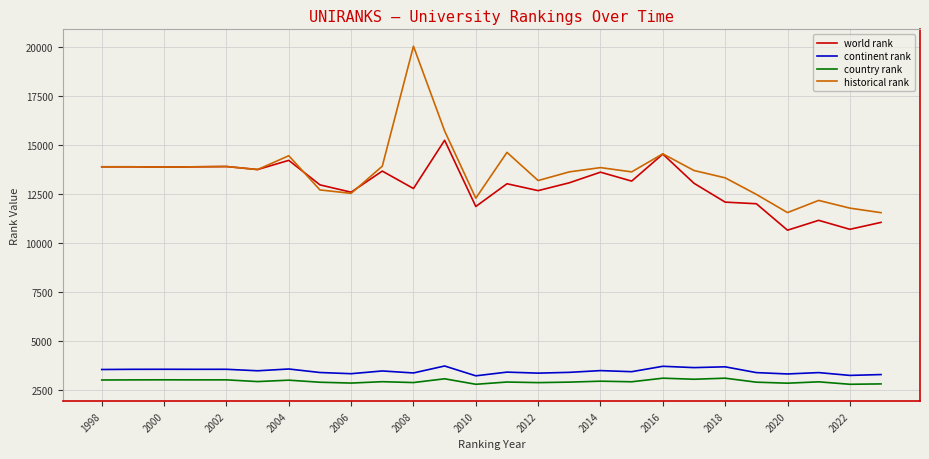

What is the maximum value for country rank?

3083.0